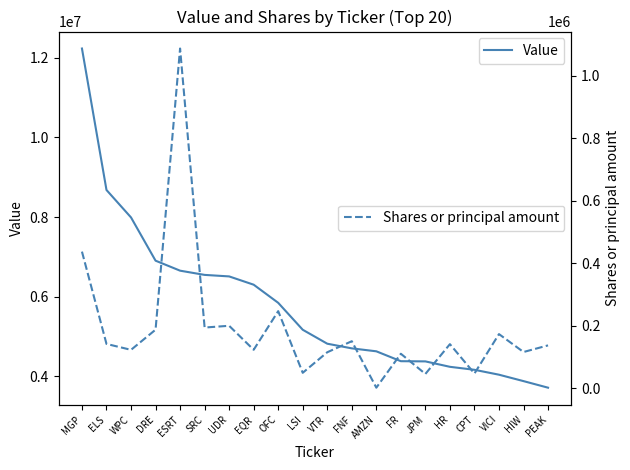

What value does the Shares or principal amount series have at EQR, to the nearest 50?

122800